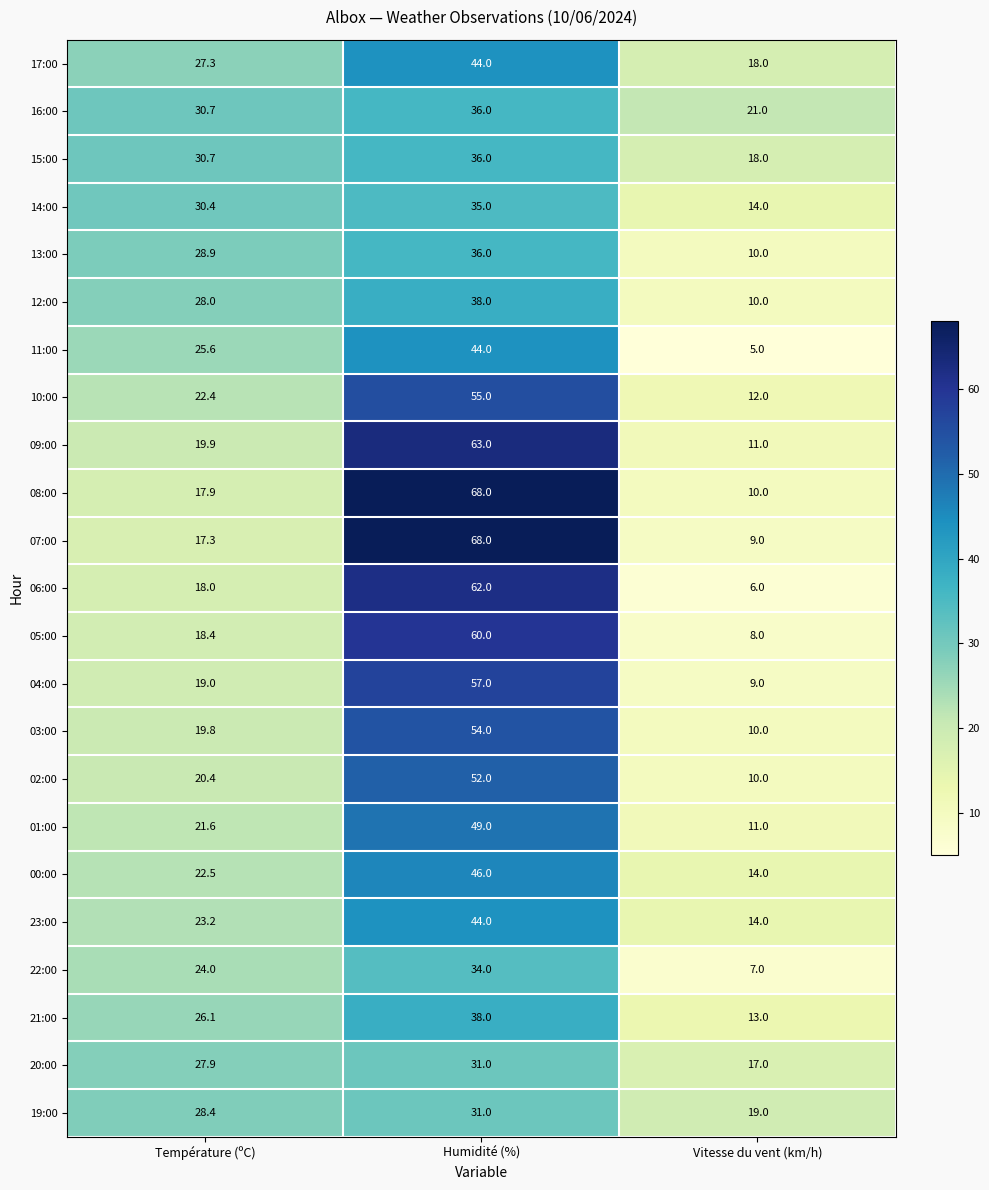

What is the difference between the highest and lowest values at Température (ºC)?

13.4